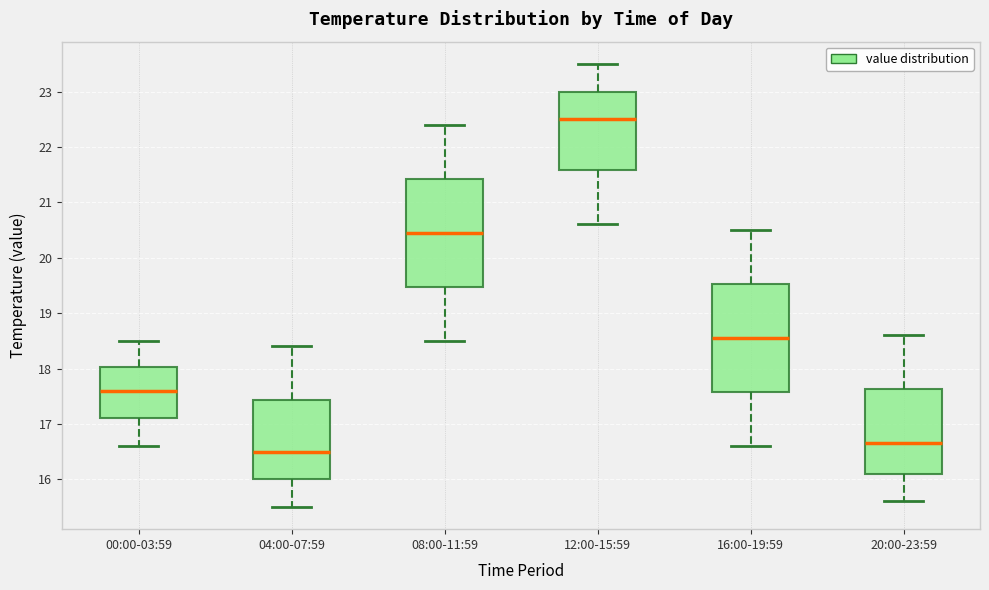

Reading left to right, transcribe this box plot: for each box, give where its median line is, the range the box spans, and where its two whiskers end, as read against the y-axis. The values are not printed on the chart, so give them approximately, as read against the axis.

00:00-03:59: median 17.6, box 17.1 to 18.0, whiskers 16.6 to 18.5
04:00-07:59: median 16.5, box 16.0 to 17.4, whiskers 15.5 to 18.4
08:00-11:59: median 20.5, box 19.5 to 21.4, whiskers 18.5 to 22.4
12:00-15:59: median 22.5, box 21.6 to 23.0, whiskers 20.6 to 23.5
16:00-19:59: median 18.6, box 17.6 to 19.5, whiskers 16.6 to 20.5
20:00-23:59: median 16.7, box 16.1 to 17.6, whiskers 15.6 to 18.6